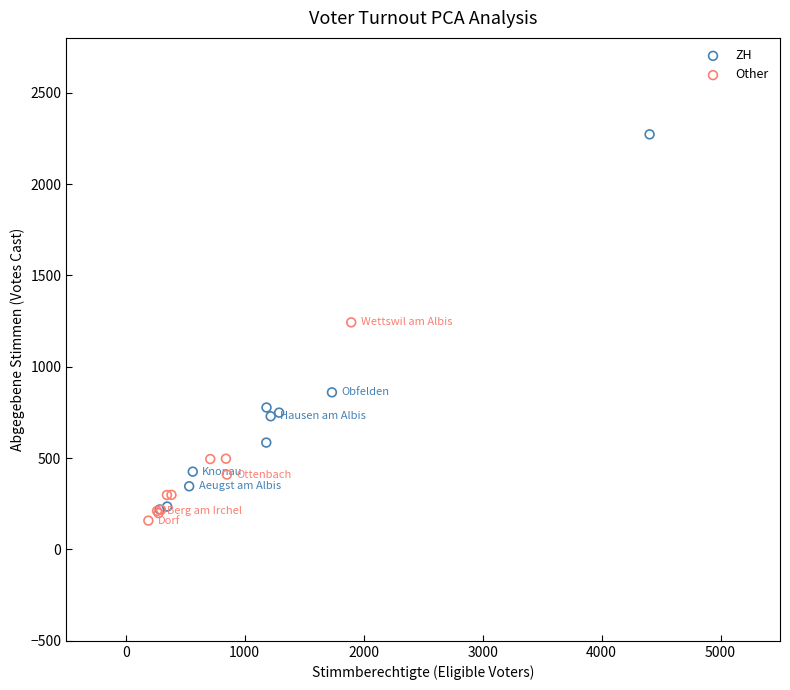

What are all the series names shown in the legend?

ZH, Other